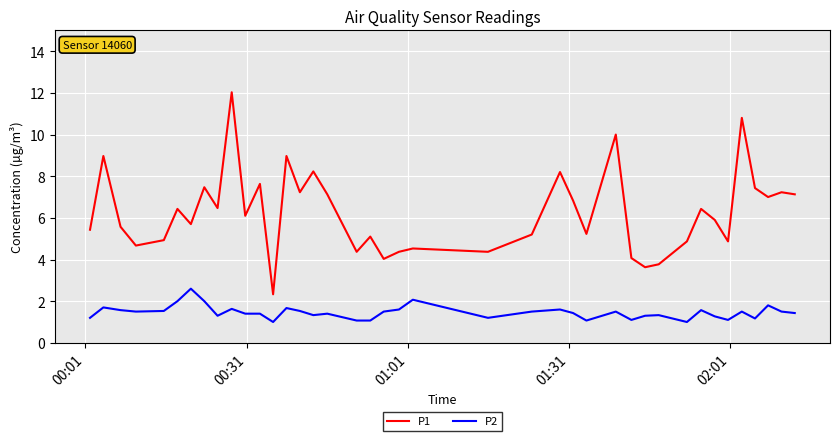

Rank the series by their maximum value, from lowest to highest.

P2, P1